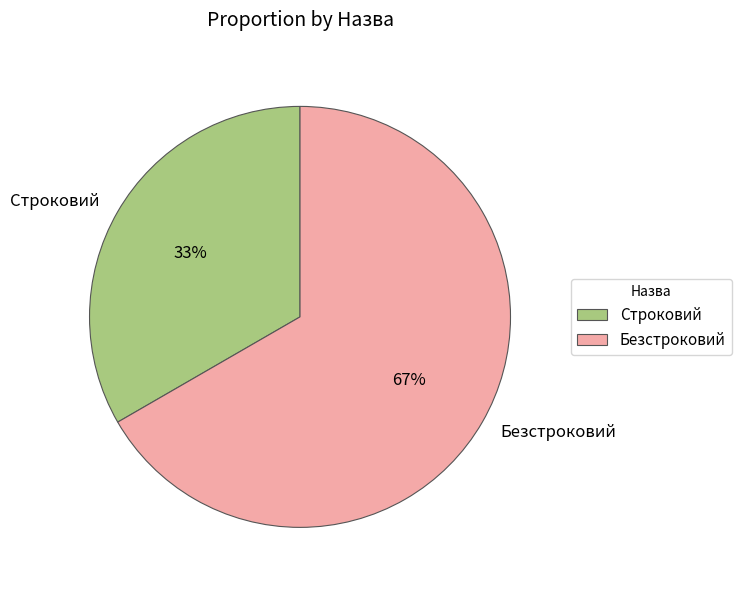

Is the sum of Строковий and Безстроковий greater than half?

Yes